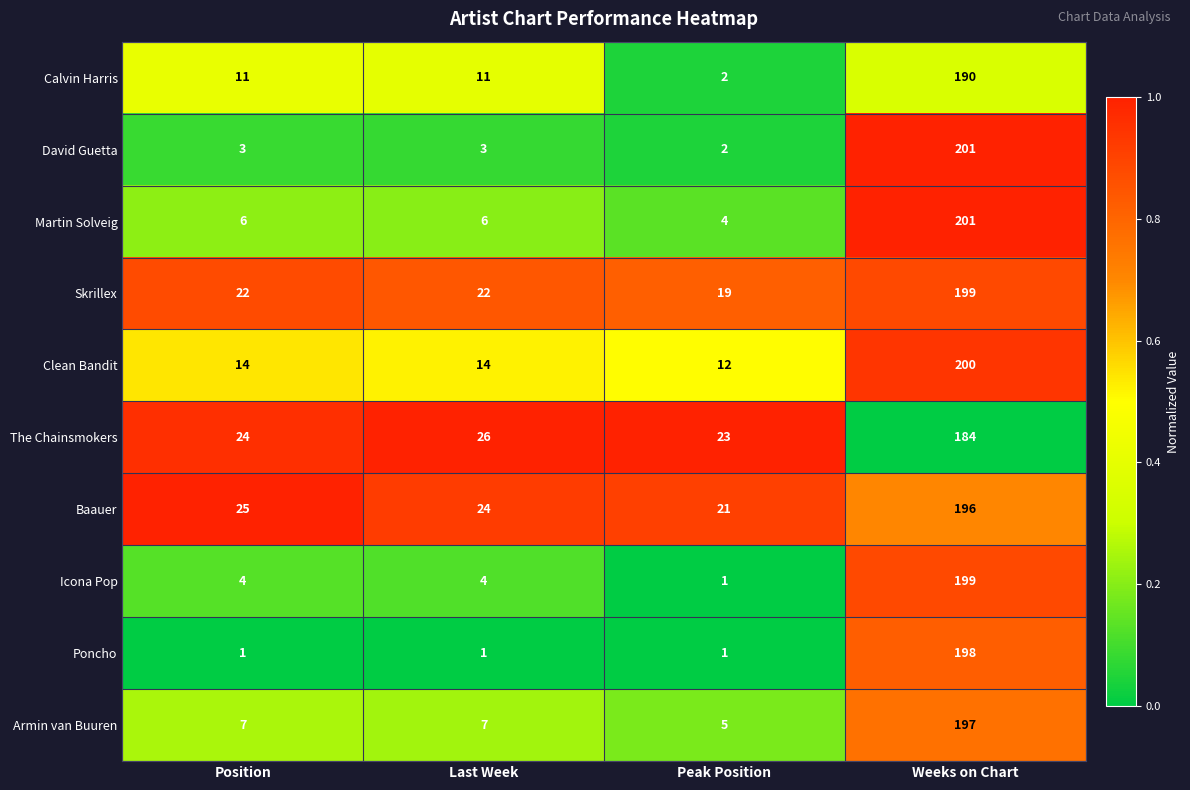

What is the maximum value shown in the chart?

201